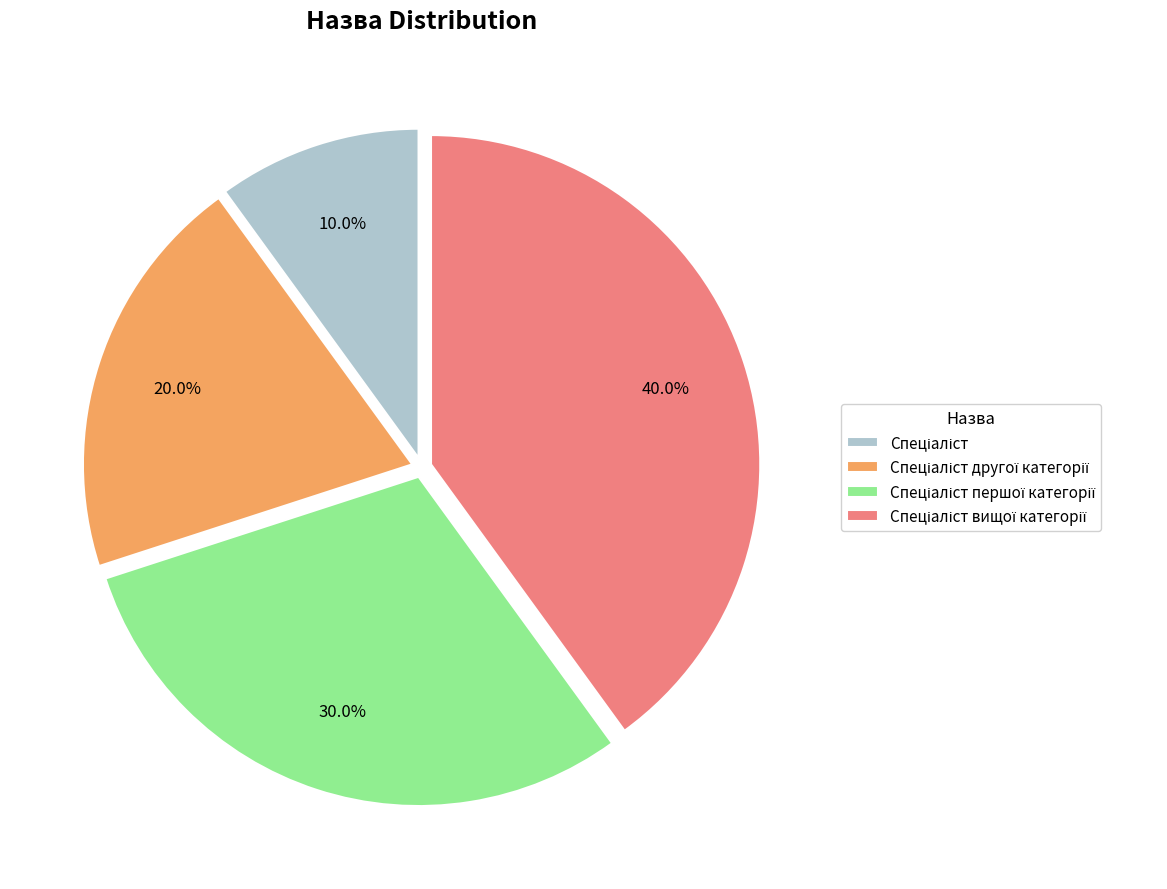

Is there a majority slice in this chart?

No